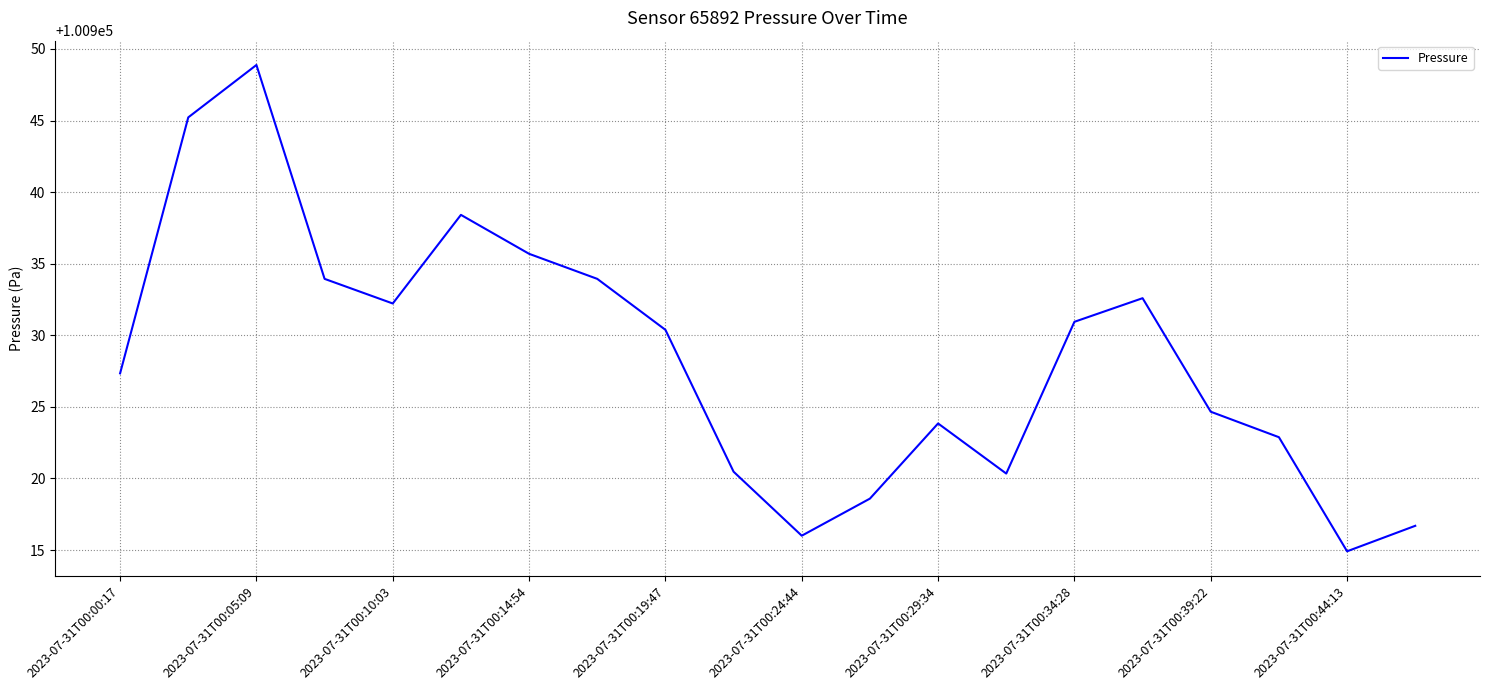

What is the difference between the maximum and minimum values?

34.0